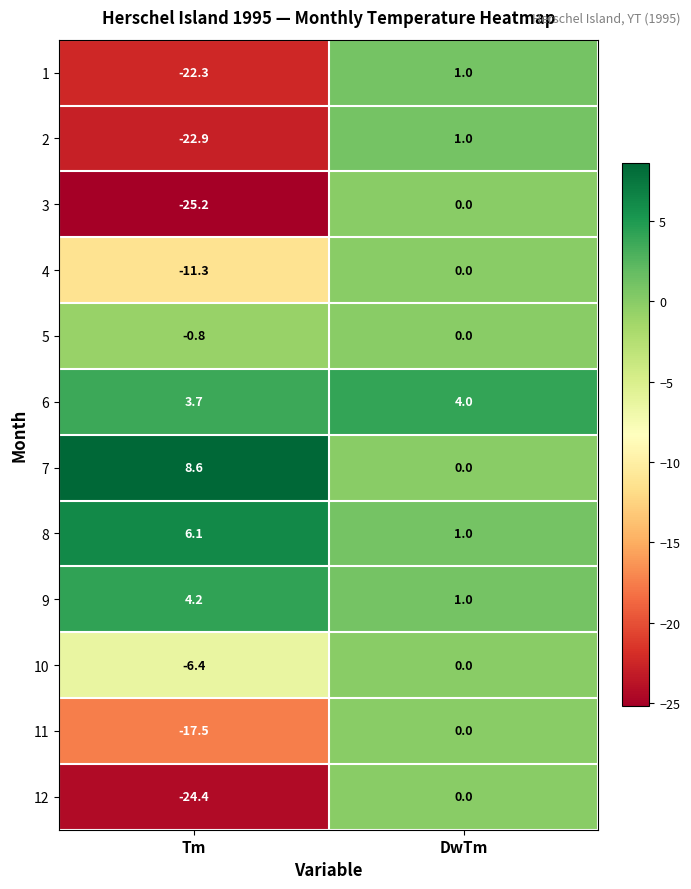

Rank the categories by 6 value from lowest to highest.

Tm, DwTm